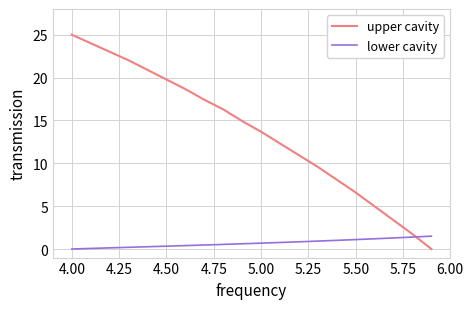

Which series has the largest total across all categories?

upper cavity